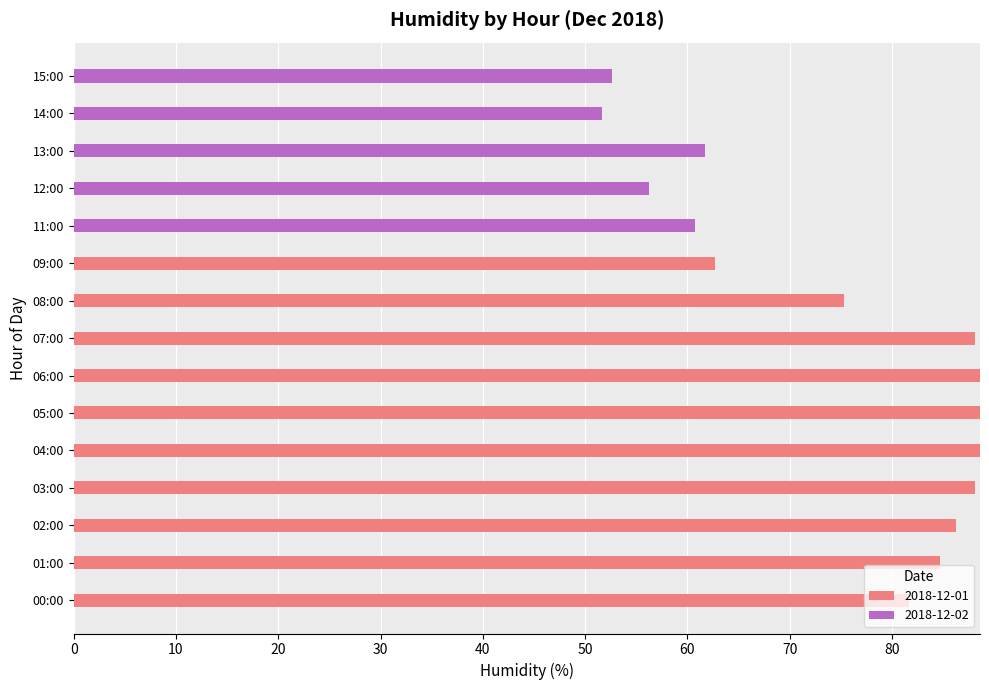

What is the highest value of the 2018-12-01 series?

88.6